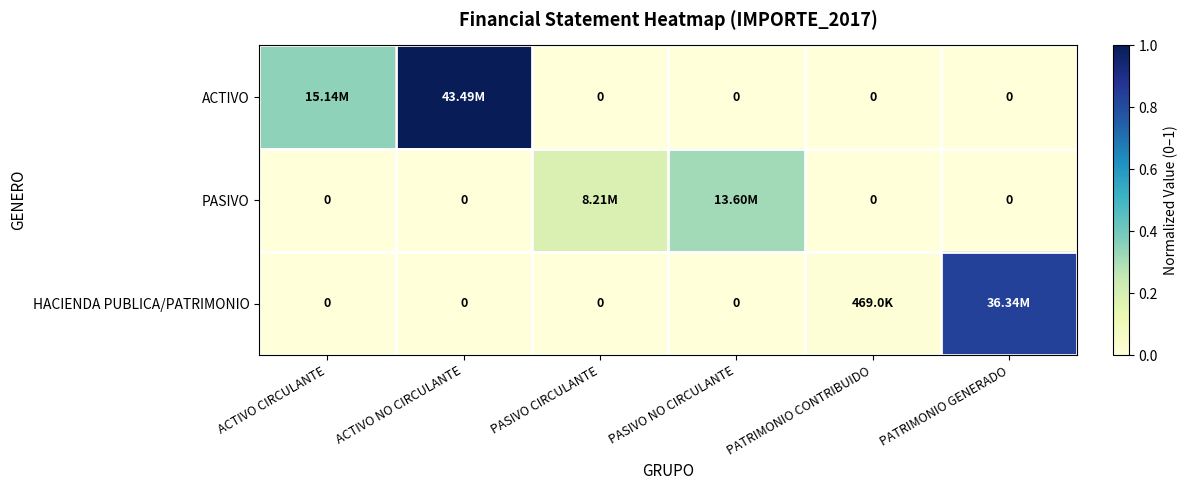

What is the difference between the second highest and minimum values in the PASIVO series?

0.2